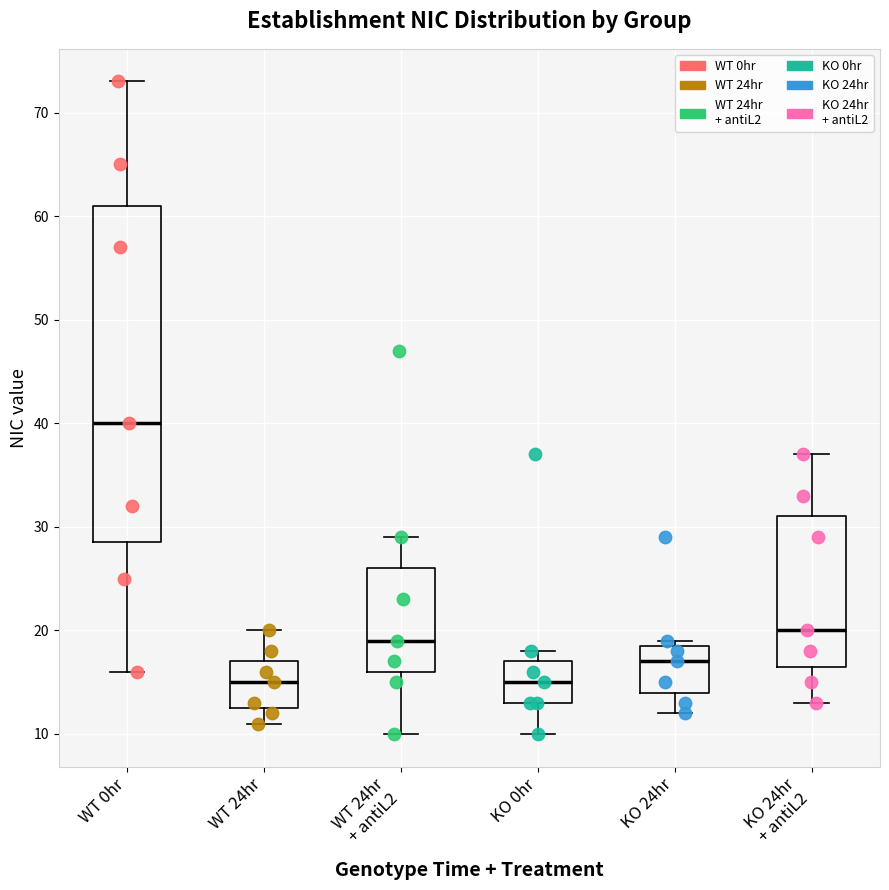

Reading left to right, transcribe this box plot: for each box, give where its median line is, the range the box spans, and where its two whiskers end, as read against the y-axis. The values are not printed on the chart, so give them approximately, as read against the axis.

WT 0hr: median 40, box 29 to 61, whiskers 16 to 73
WT 24hr: median 15, box 13 to 17, whiskers 11 to 20
WT 24hr + antiL2: median 19, box 16 to 26, whiskers 10 to 29
KO 0hr: median 15, box 13 to 17, whiskers 10 to 18
KO 24hr: median 17, box 14 to 19, whiskers 12 to 19 (just above the box's upper edge)
KO 24hr + antiL2: median 20, box 17 to 31, whiskers 13 to 37